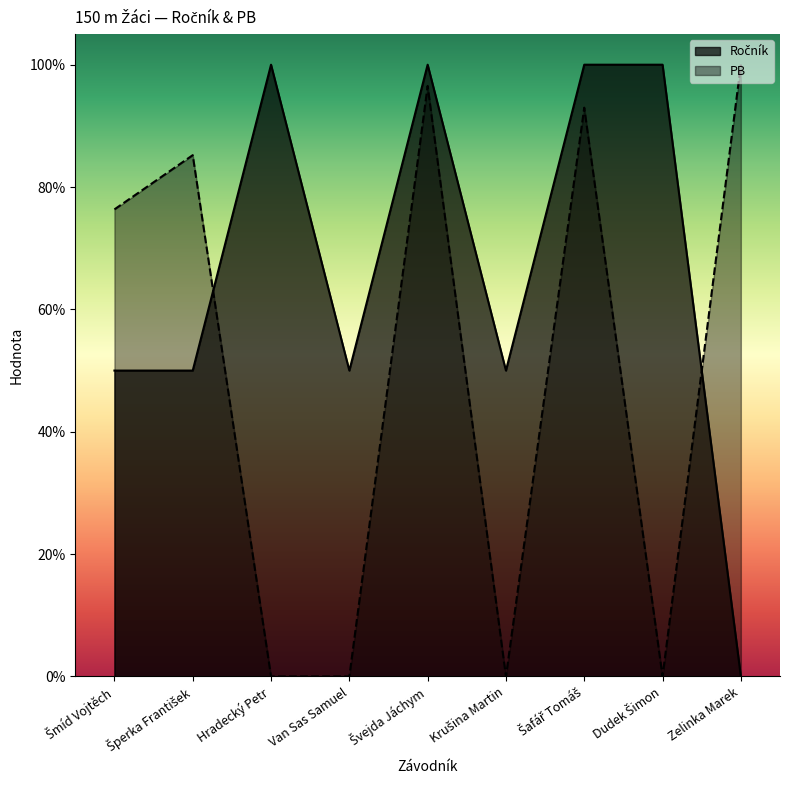

Between Šafář Tomáš and Zelinka Marek, which series saw the biggest shift?

Ročník